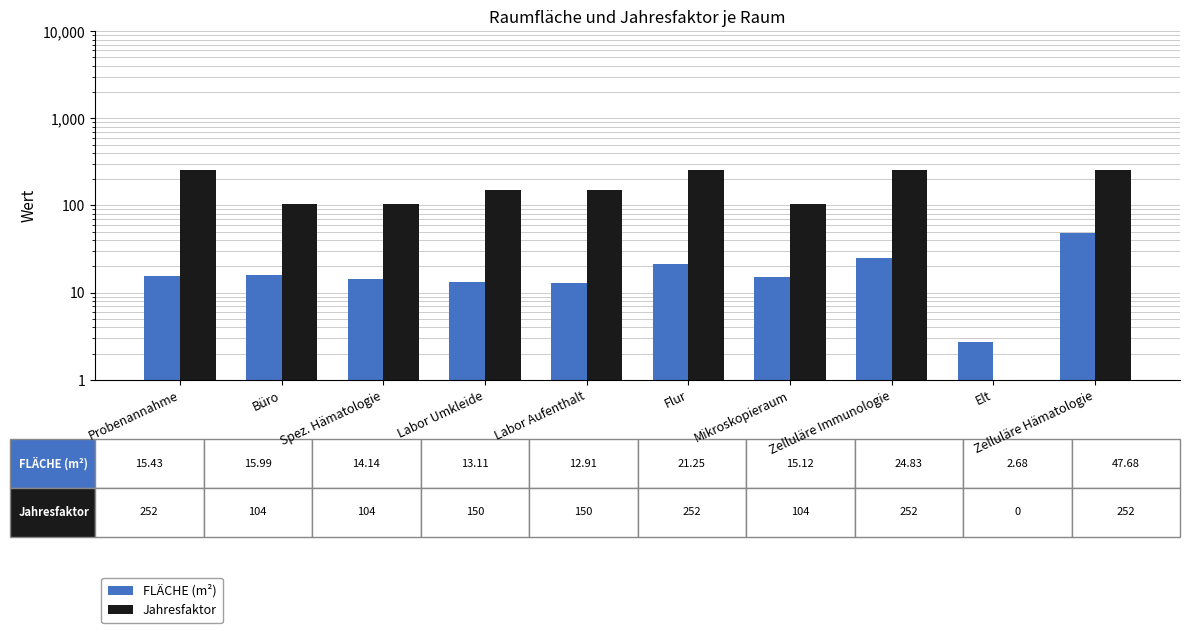

What are all the series names shown in the legend?

FLÄCHE (m²), Jahresfaktor